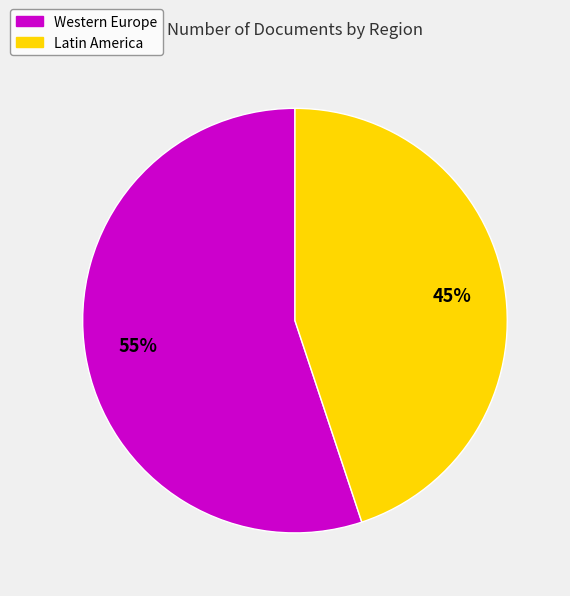

To the nearest percent, what is the average slice percentage?

50%